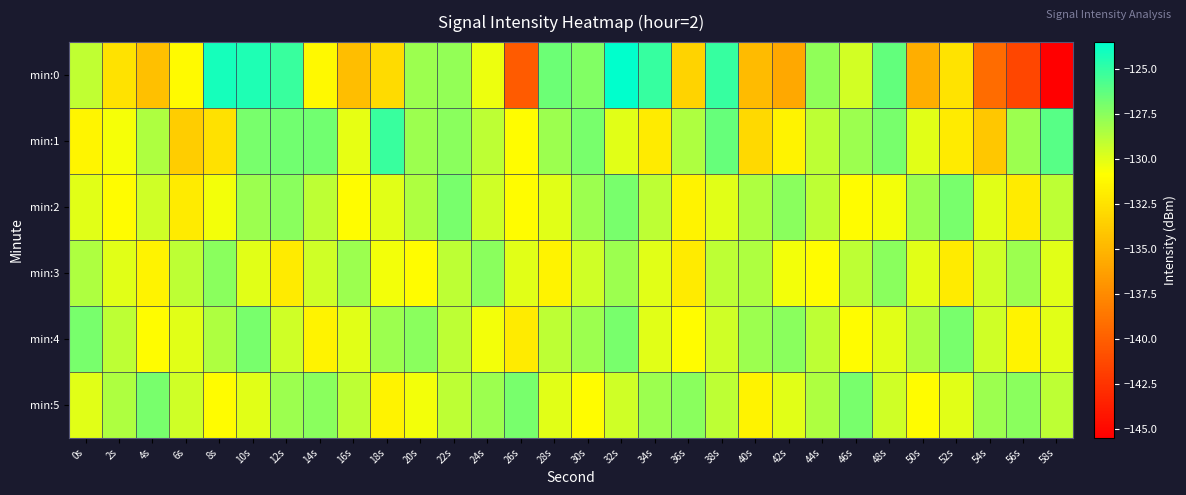

Count the number of categories in the chart.

30